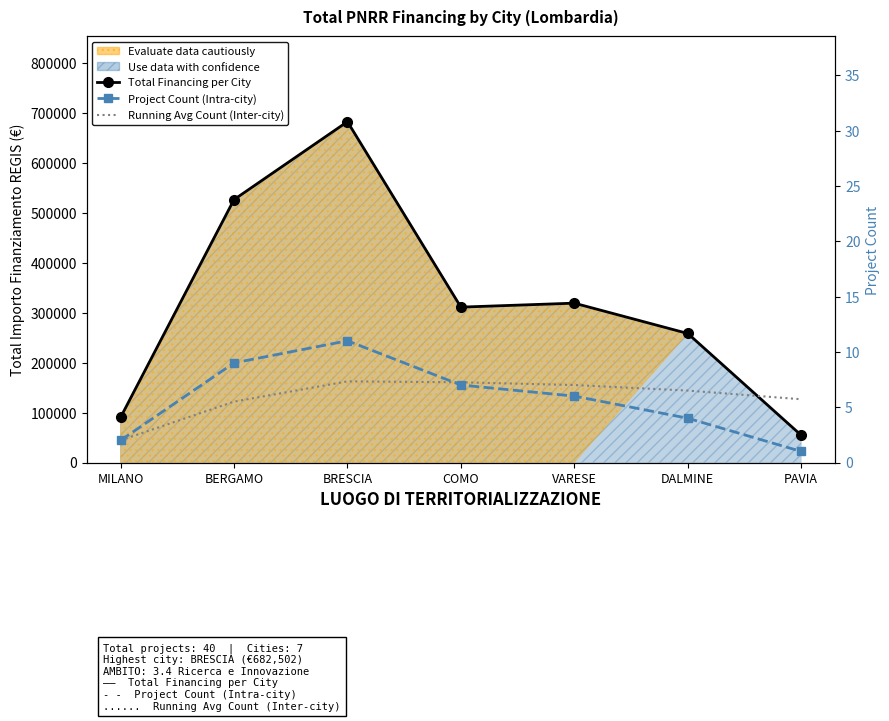

True or false: Total Financing per City and Project Count (Intra-city) intersect in this chart.

False